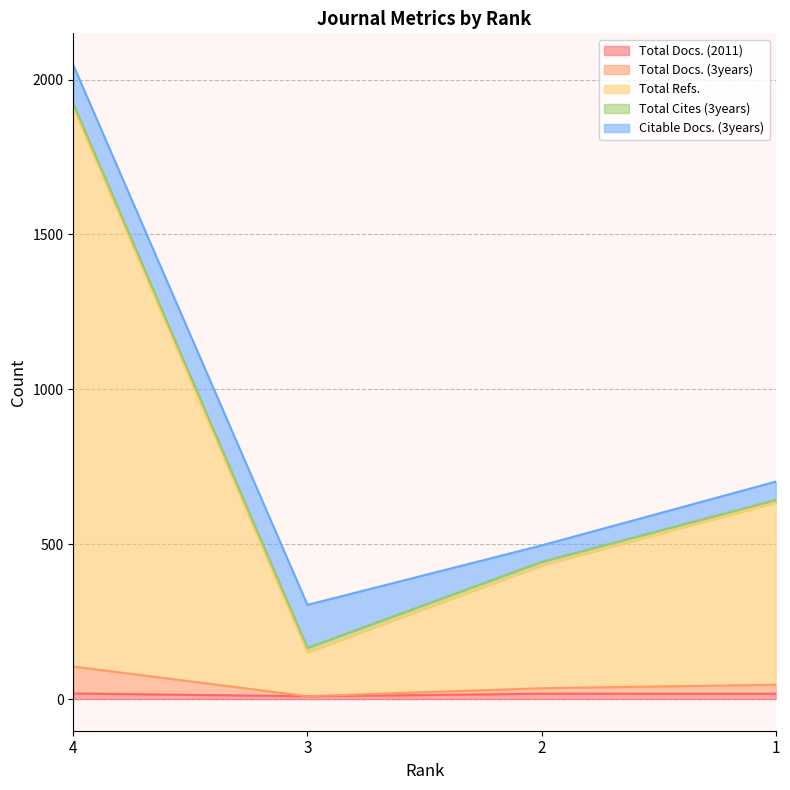

What is the minimum value shown in the chart?

9